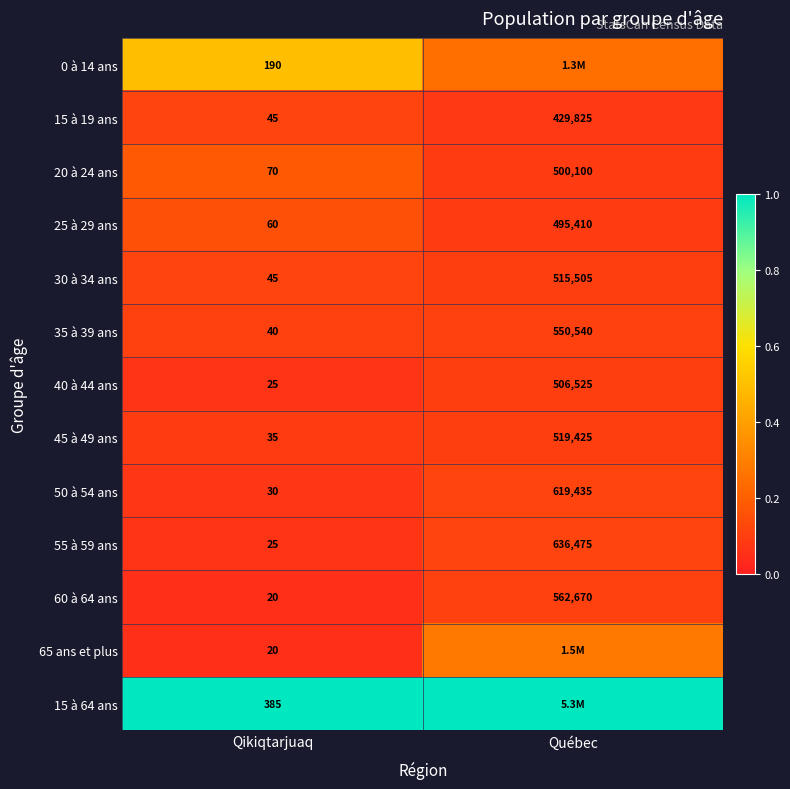

List the labels in order of 40 à 44 ans value, largest first.

Québec, Qikiqtarjuaq